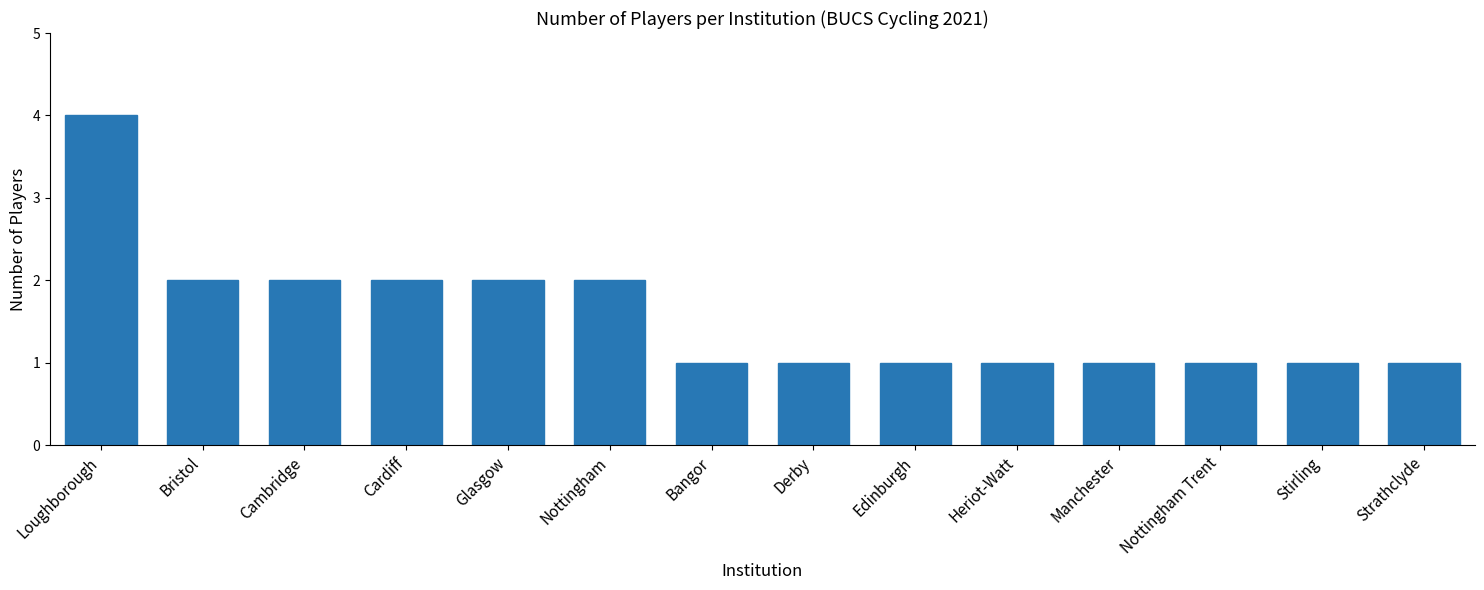

Reading left to right, what are all the values shown in this chart?

Loughborough=4	Bristol=2	Cambridge=2	Cardiff=2	Glasgow=2	Nottingham=2	Bangor=1	Derby=1	Edinburgh=1	Heriot-Watt=1	Manchester=1	Nottingham Trent=1	Stirling=1	Strathclyde=1